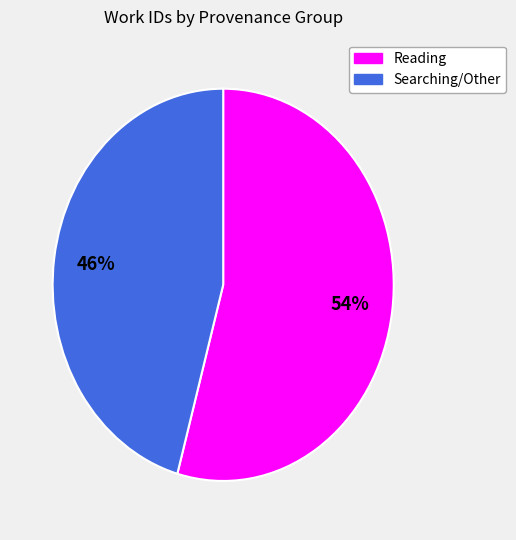

To the nearest percent, what is the average slice percentage?

50%